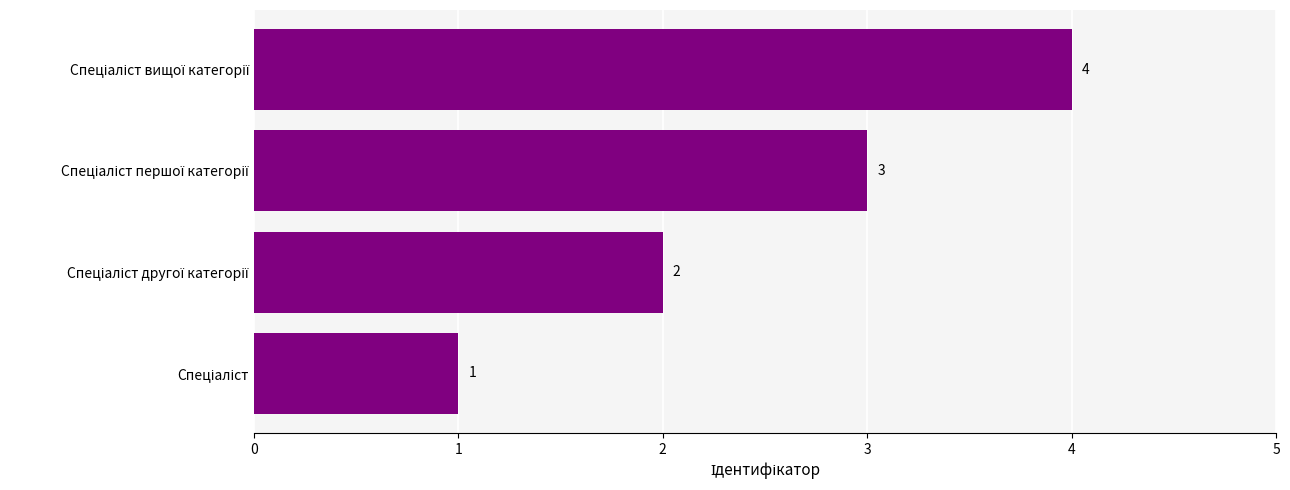

What is the difference between the maximum and minimum values?

3